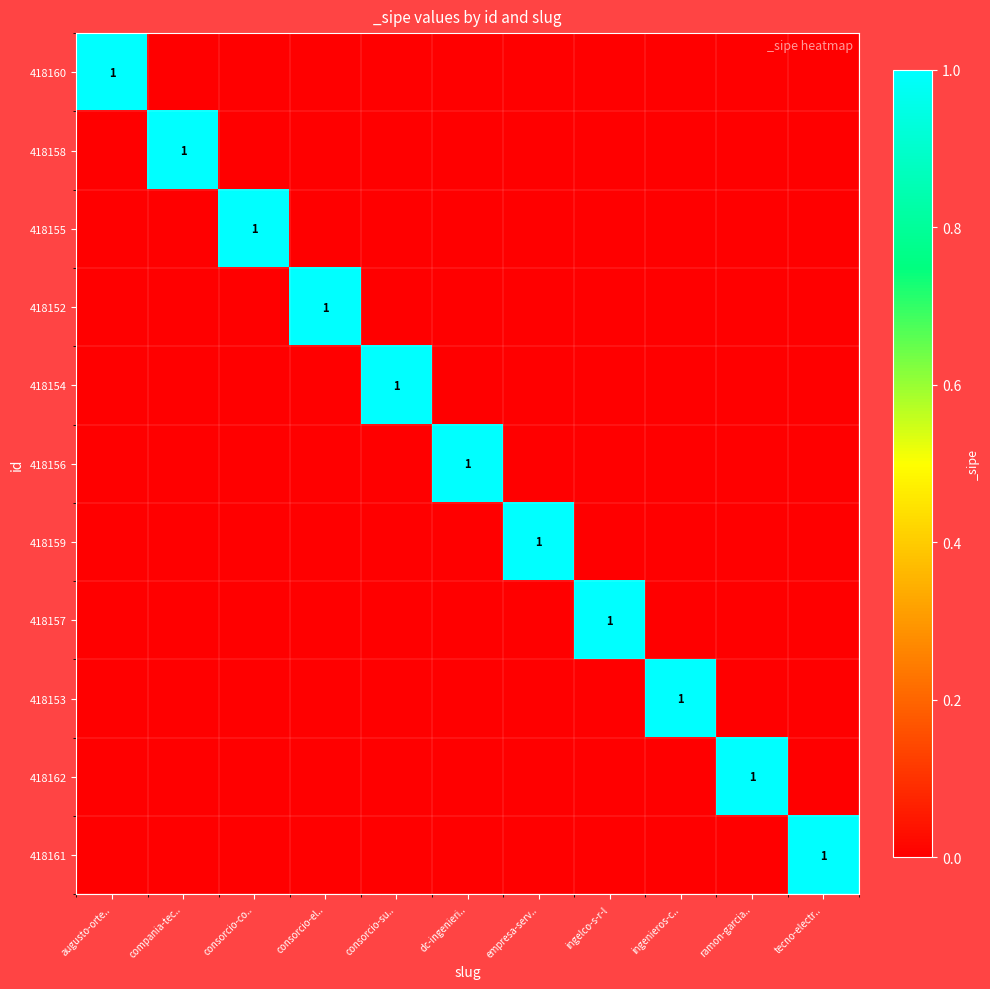

How many values in 418155 are above zero?

1